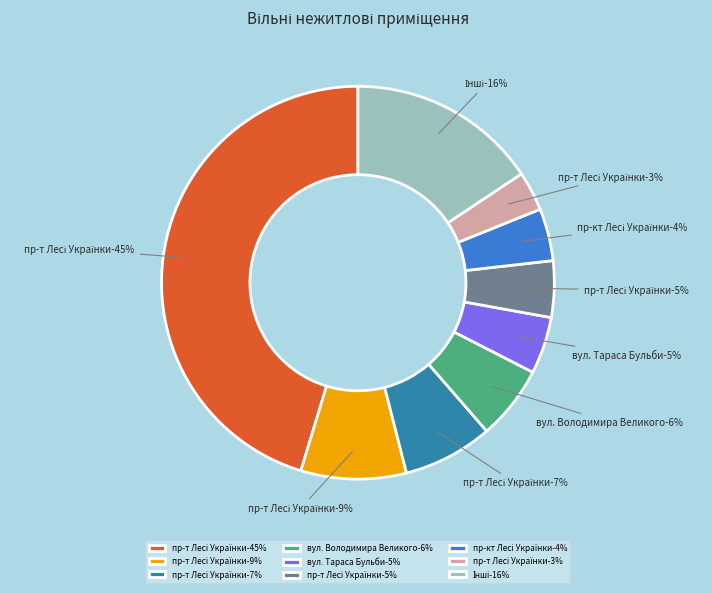

Is it true that пр-т Лесі Українки, 28 (478.3) is 35% of the pie?

False